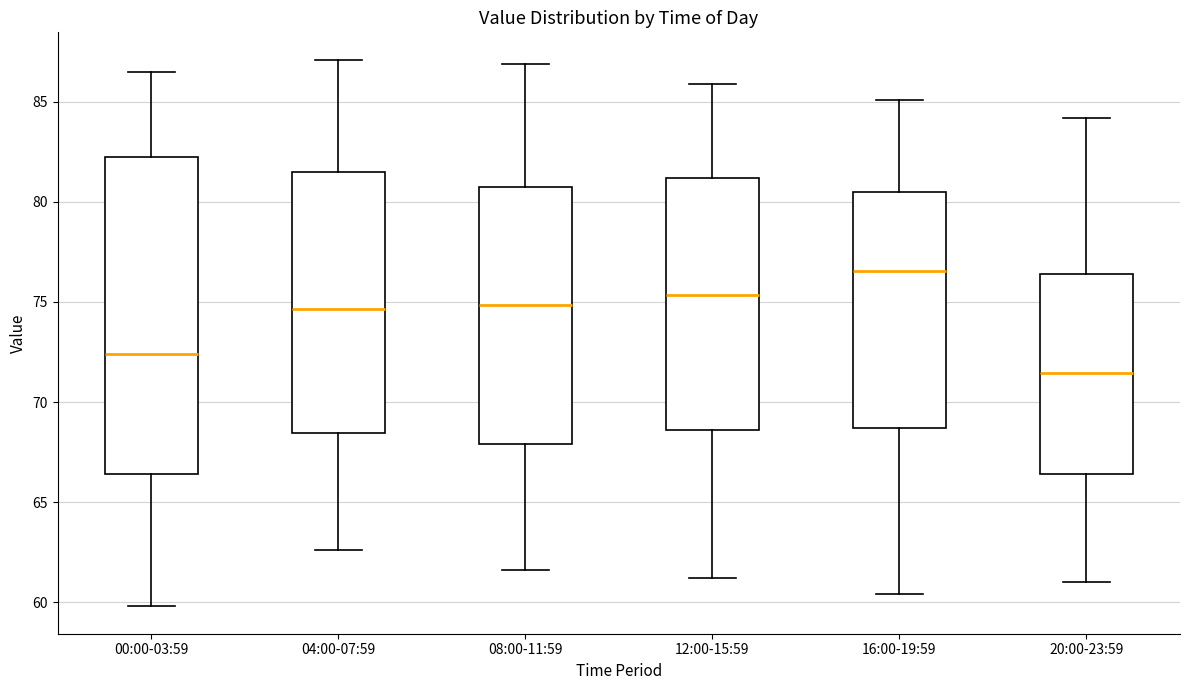

Where does the upper whisker of the box for 08:00-11:59 end on the y-axis? The values are not printed on the chart, so give them approximately, as read against the axis.

87.0